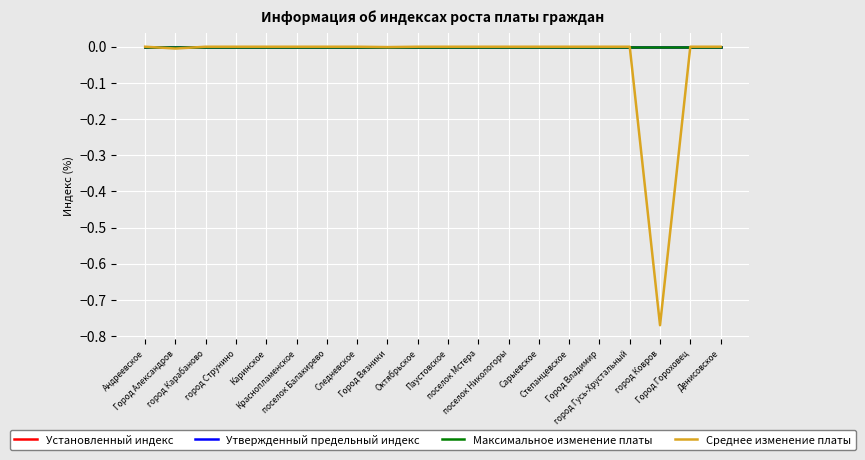

In Среднее изменение платы, how many points are lower than both neighbors (excluding endpoints)?

3